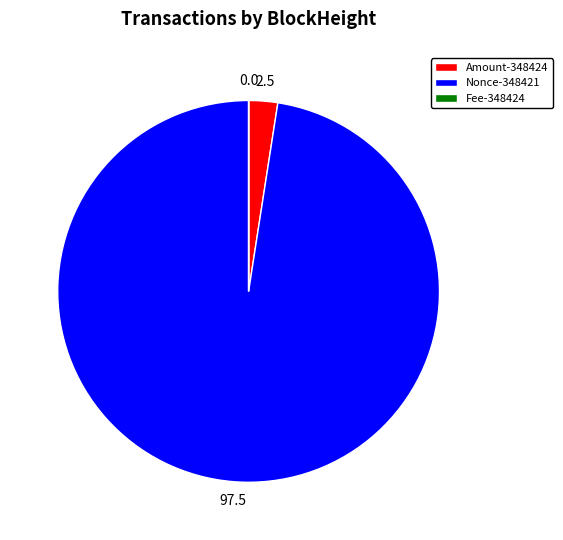

Between Nonce-348421 and Amount-348424, which is larger?

Nonce-348421